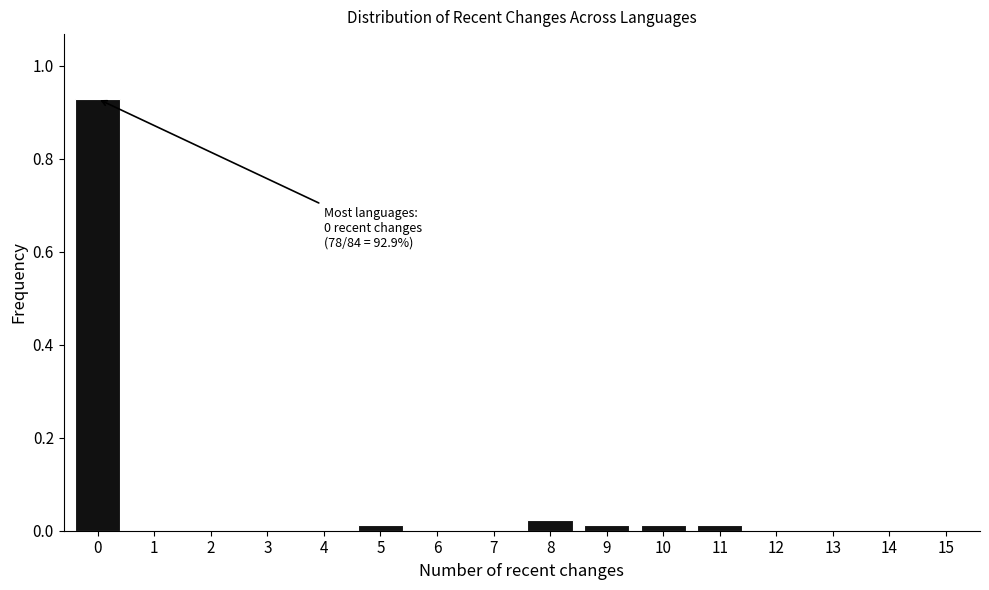

What is the sum of all values?

1.0